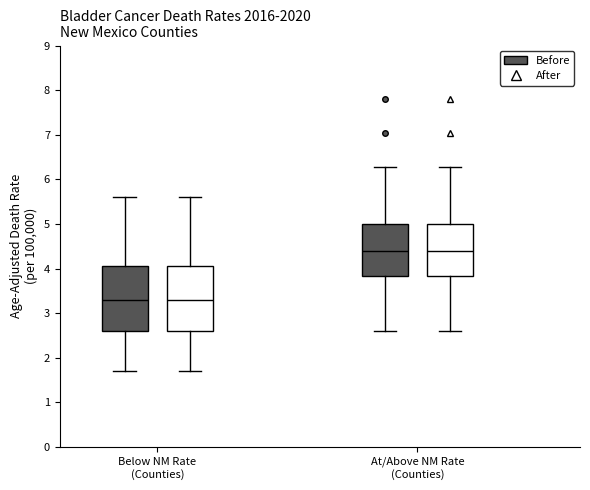

Reading left to right, read every box against the y-axis: the position of its median line, the range the box covers, and the ends of its whiskers. The values are not printed on the chart, so give them approximately, as read against the axis.

Below NM Rate (Counties) (Before): median 3.3, box 2.6 to 4.1, whiskers 1.7 to 5.6
Below NM Rate (Counties) (After): median 3.3, box 2.6 to 4.1, whiskers 1.7 to 5.6
At/Above NM Rate (Counties) (Before): median 4.4, box 3.8 to 5.0, whiskers 2.6 to 6.3
At/Above NM Rate (Counties) (After): median 4.4, box 3.8 to 5.0, whiskers 2.6 to 6.3